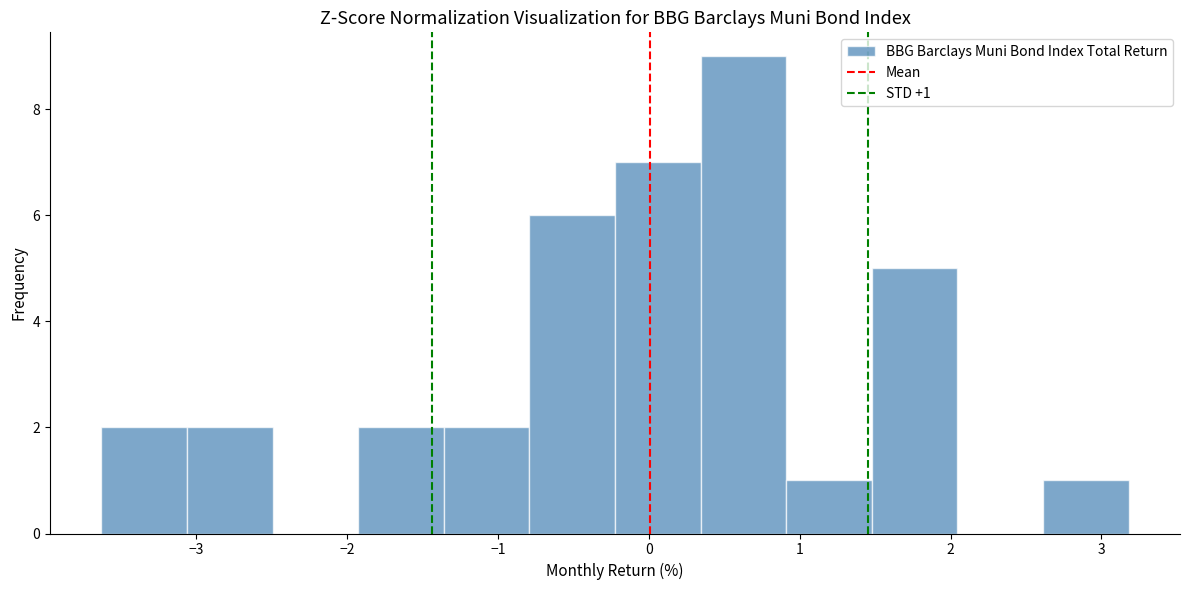

Over which range of the x-axis is the bar tallest?

0.3 to 0.9